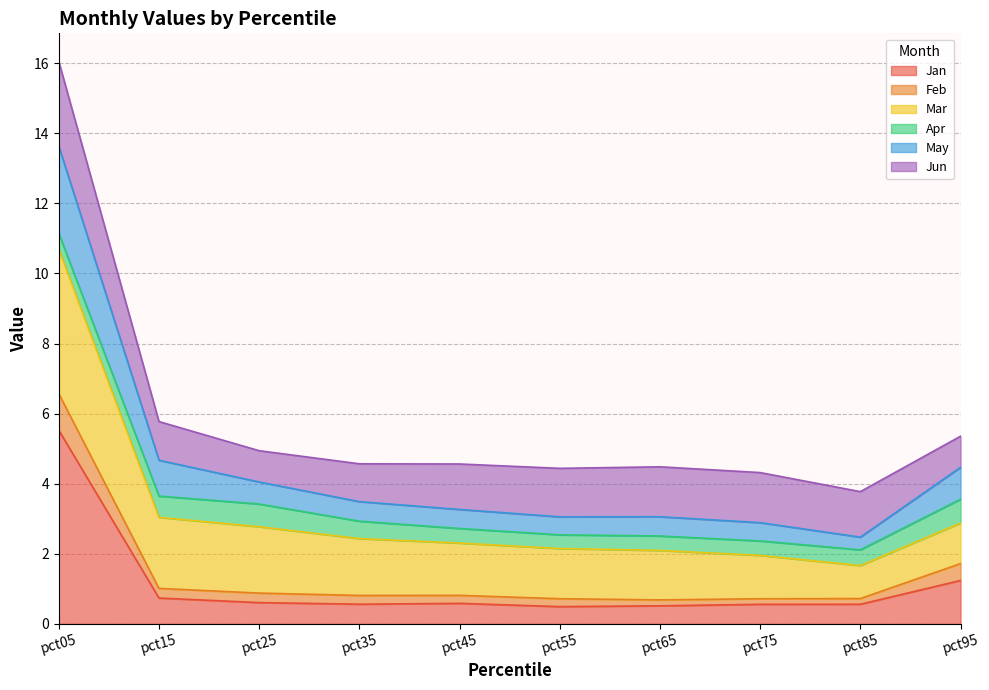

True or false: Feb and Jan intersect in this chart.

False